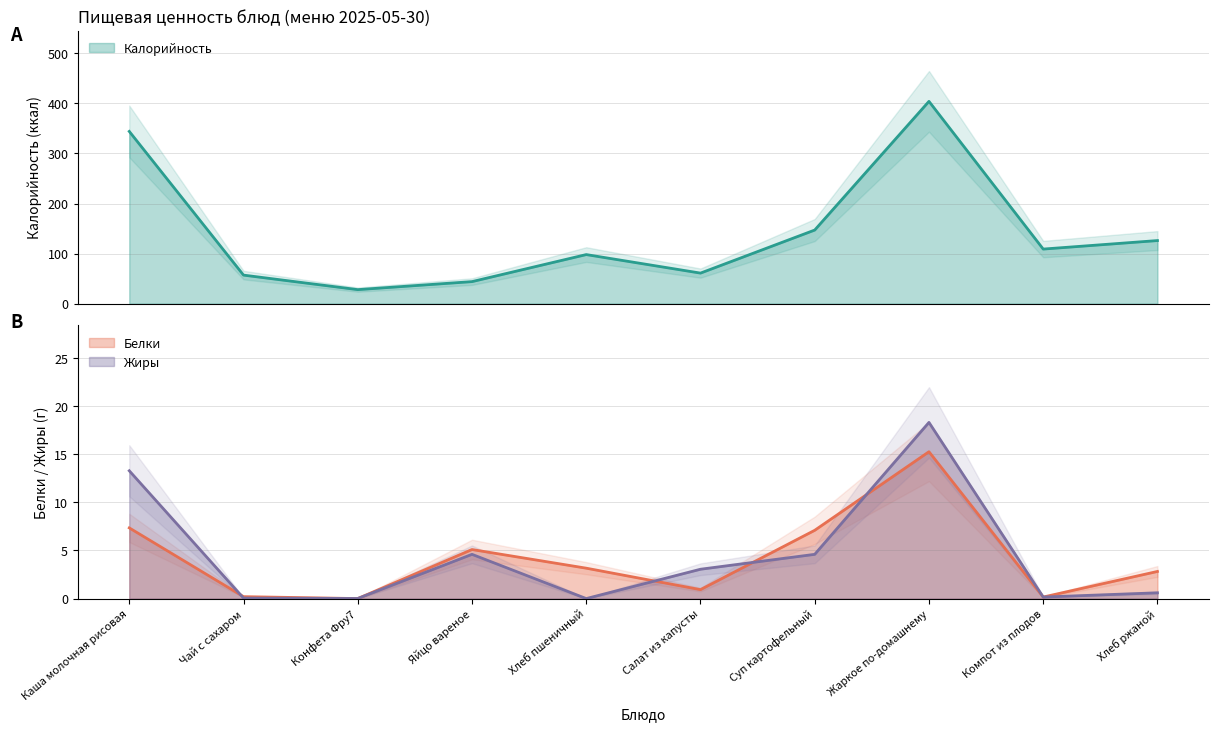

Where is the first local maximum for Белки?

Яйцо вареное